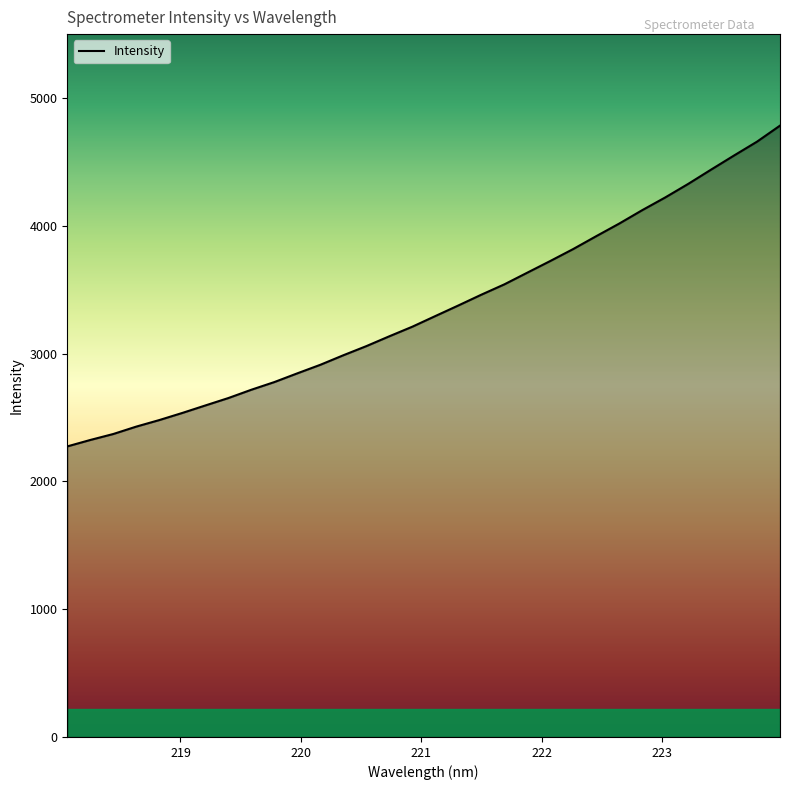

What is the minimum value shown in the chart?

2273.7